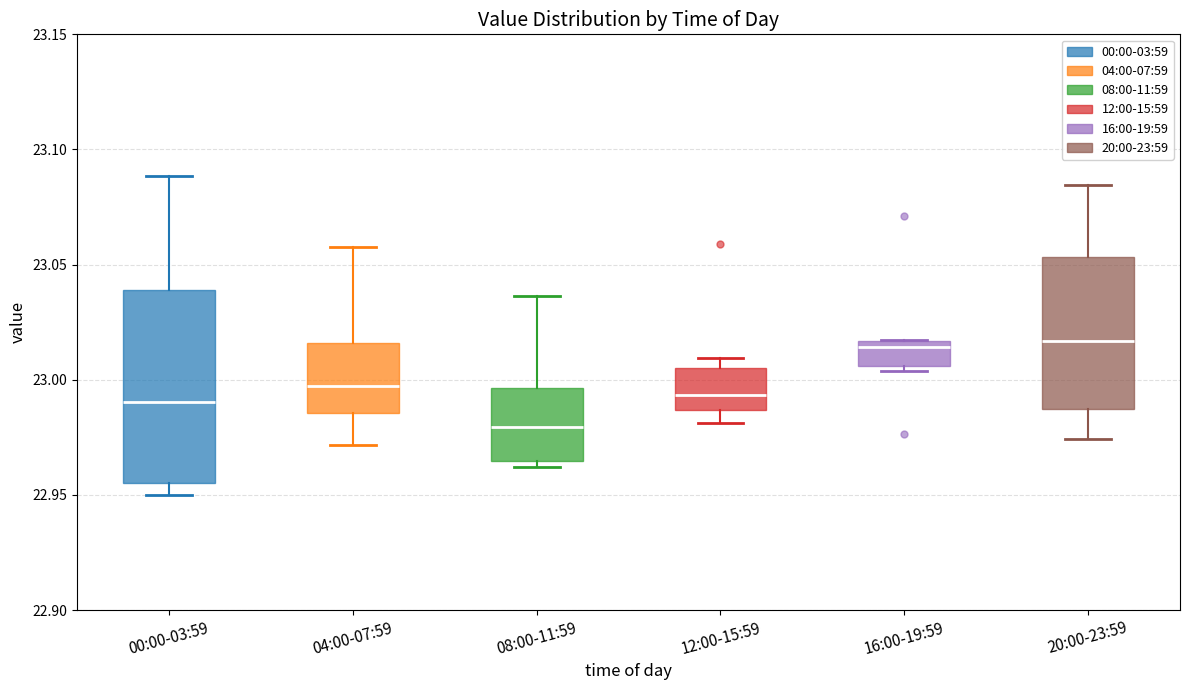

Comparing the boxes themselves (not the whiskers), which one is the tallest?

00:00-03:59